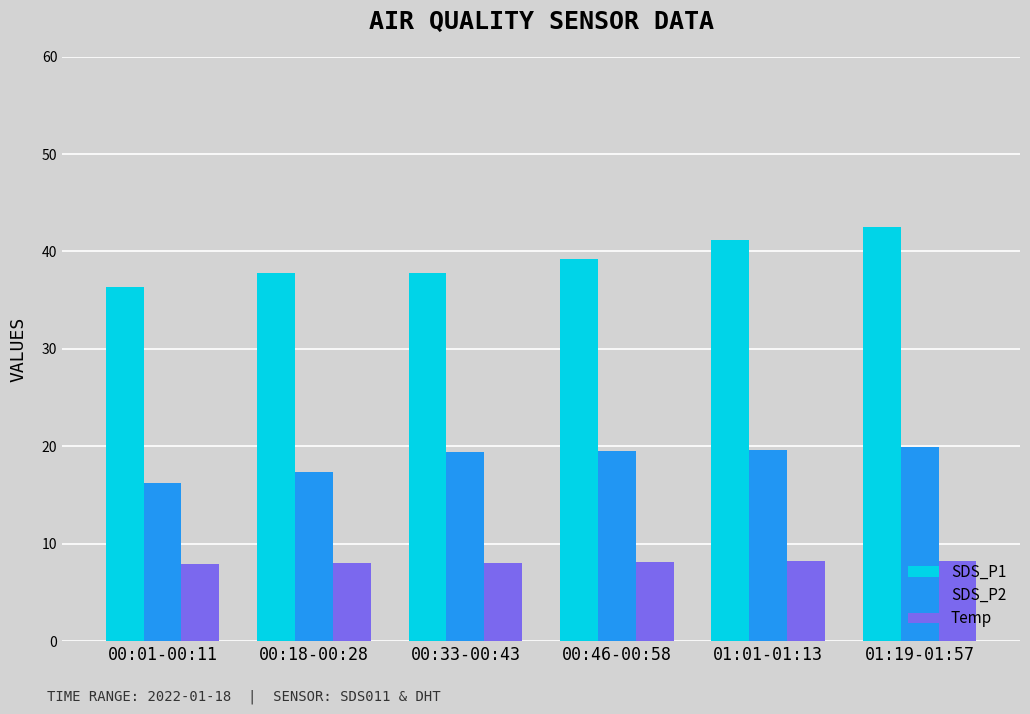

What is the difference between the Temp values at 01:19-01:57 and 00:01-00:11?

0.3